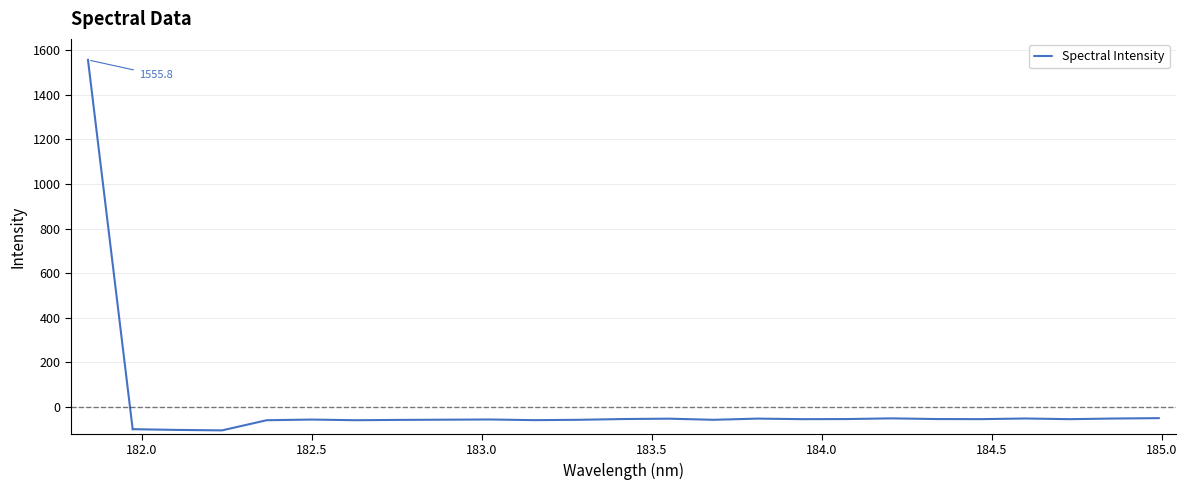

What is the maximum value shown in the chart?

-49.8